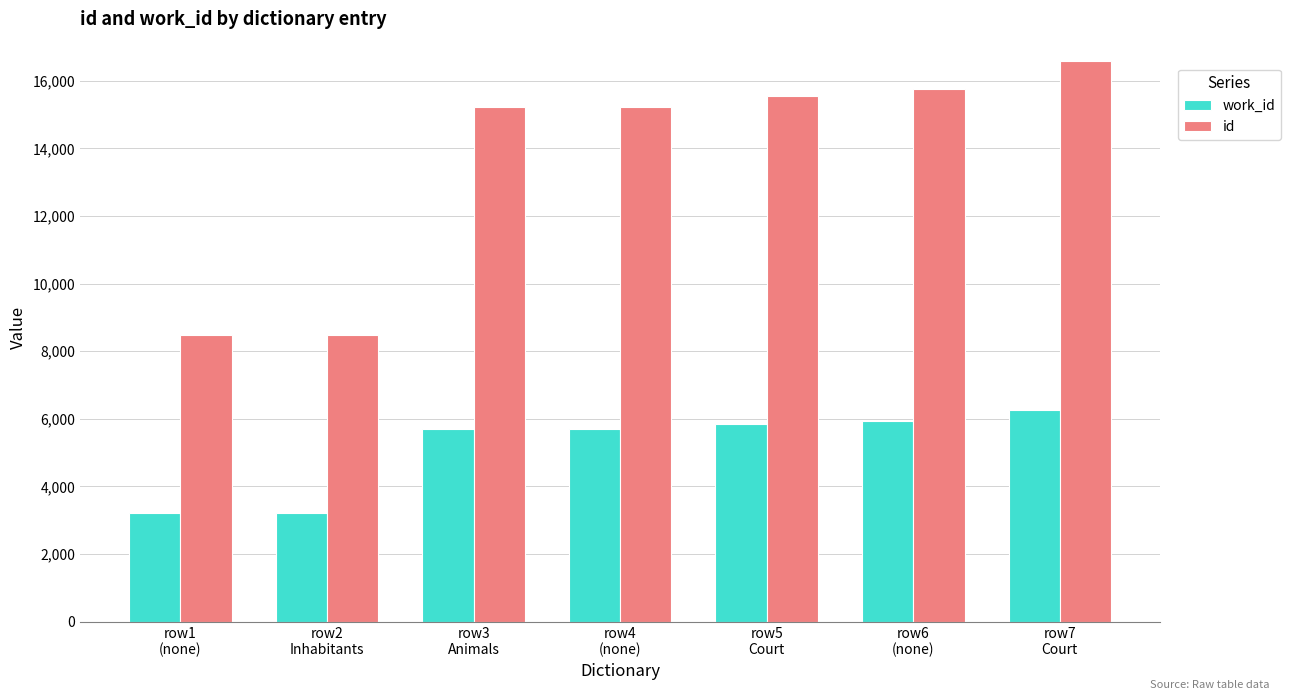

List the series in order of their overall mean, lowest first.

work_id, id